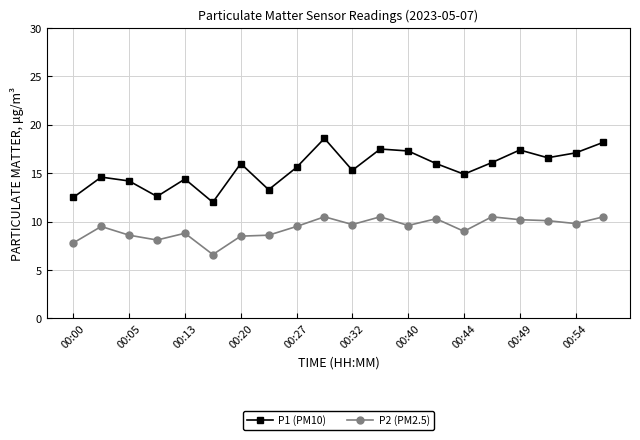

True or false: P2 (PM2.5) and P1 (PM10) intersect in this chart.

False